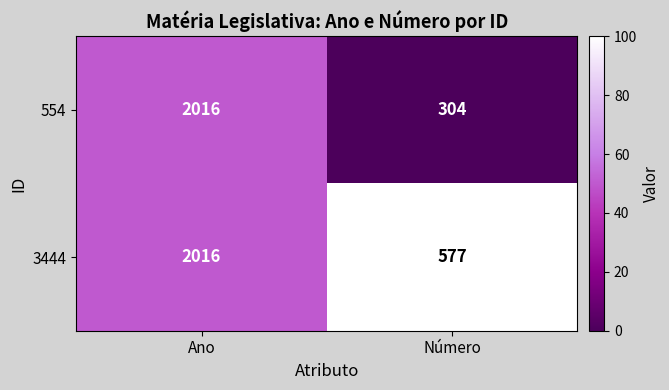

What is the difference between the maximum and minimum values in the 554 series?

1712